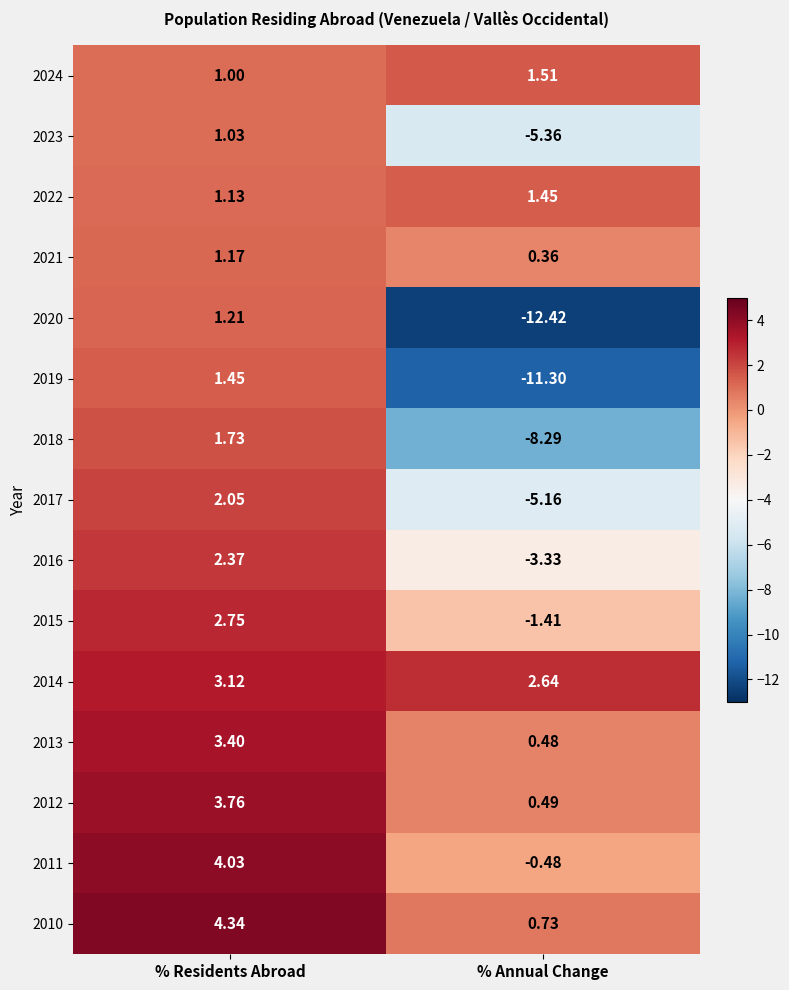

Which series has the largest total across all categories?

2014